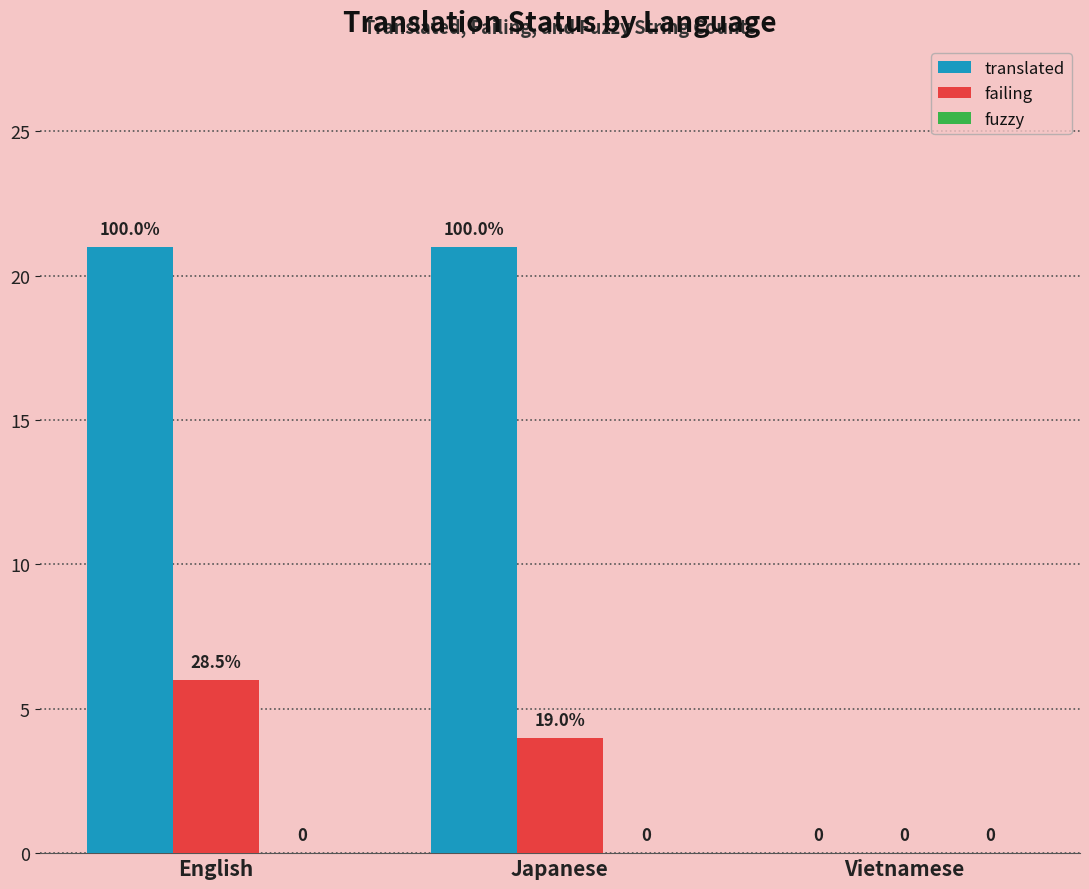

What is the difference between the failing values at English and Japanese?

2